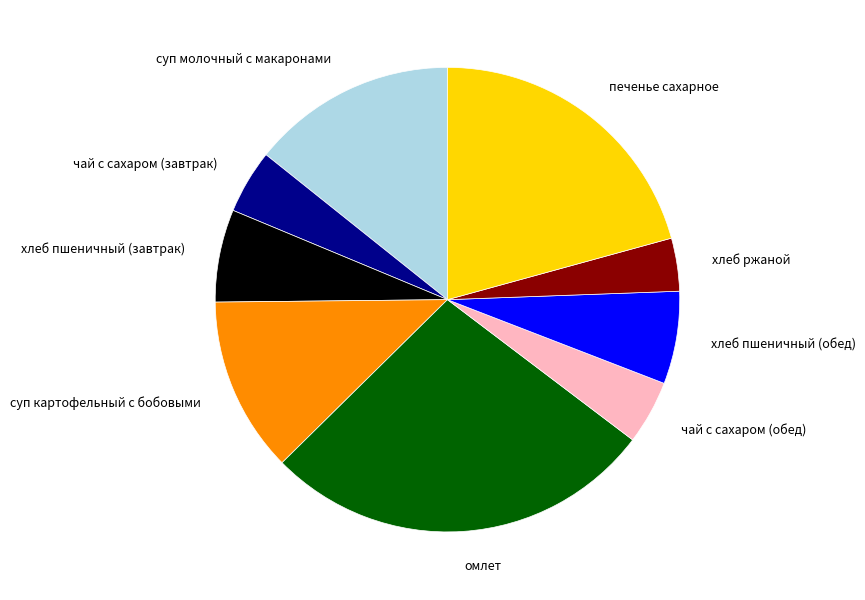

Does чай с сахаром (обед) account for over 50% of the chart?

No